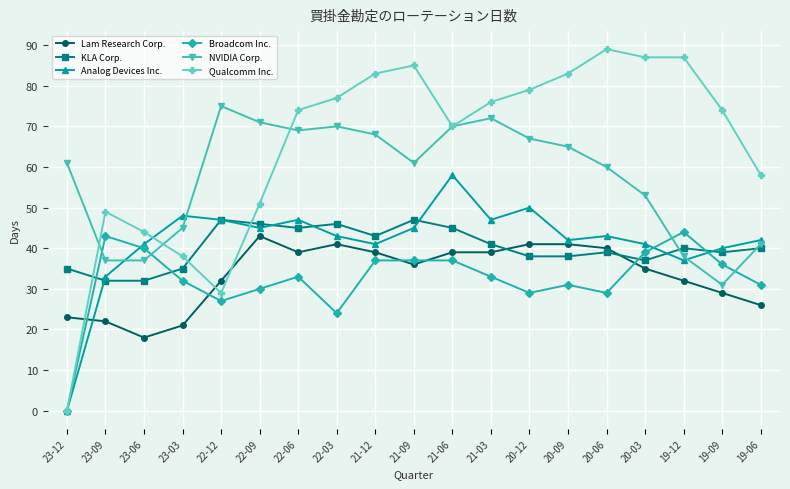

Between 23-06 and 19-12, which series saw the biggest shift?

Qualcomm Inc.